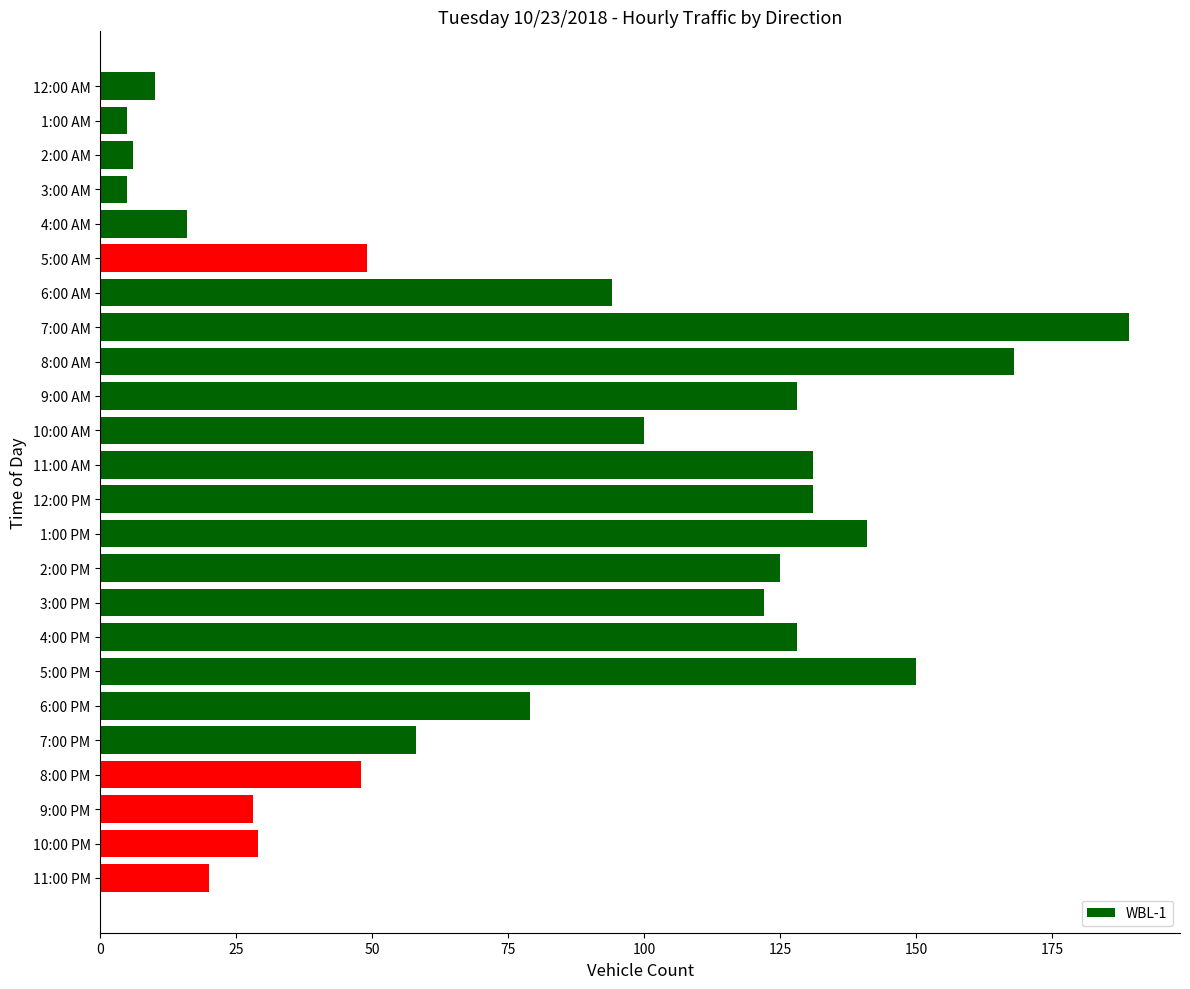

How many series are shown in this chart?

1